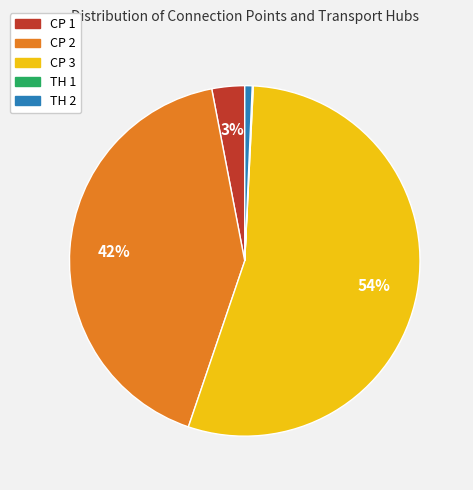

To the nearest percent, what portion does CP 2 represent?

42%